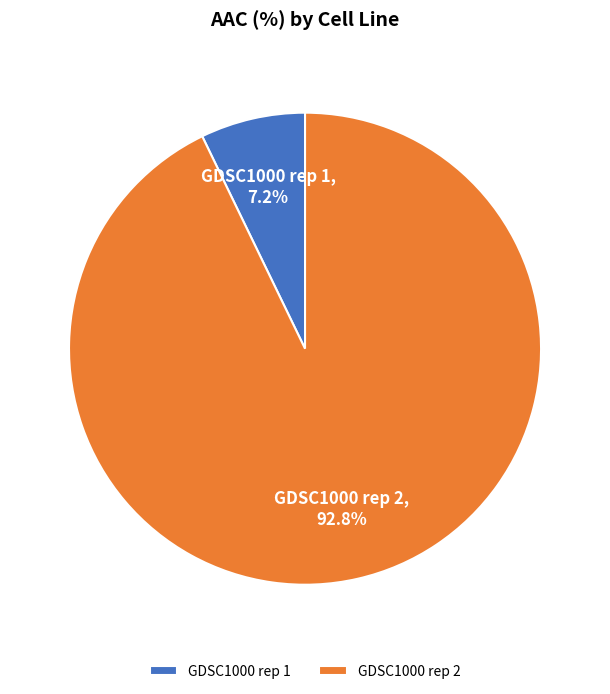

What is the largest slice in the pie chart?

GDSC1000 rep 2